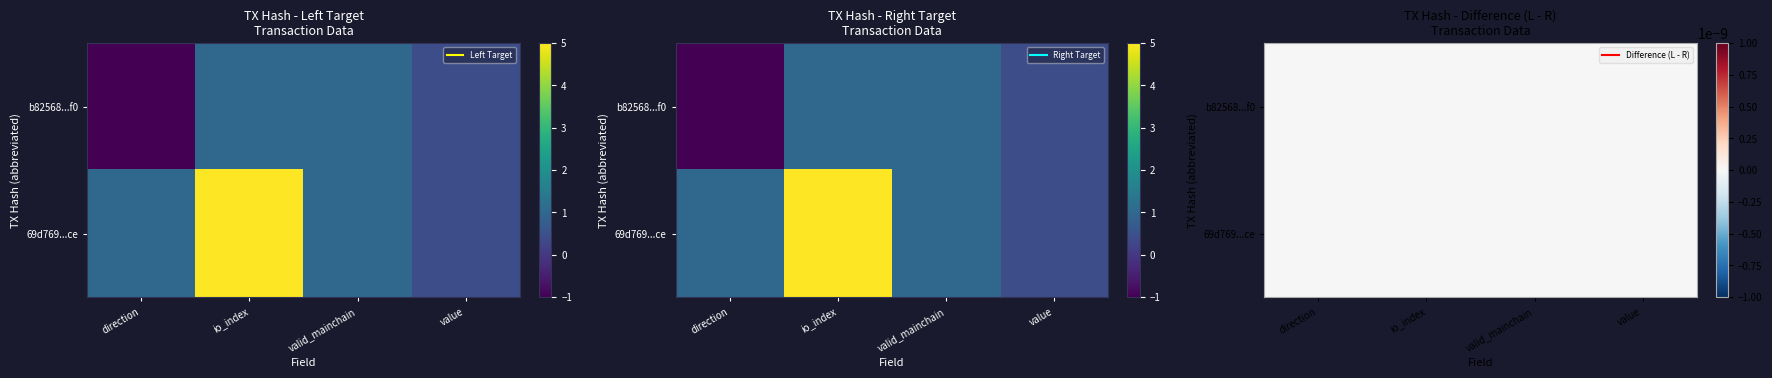

Reading right to left, list all the values displayed in this chart.

b82568deaa9f2e51b2f082551d10ff9258756f0: 0.4	1.0	1.0	-1.0
69d76989e7657f226746bd0b6fe2dc3022621ce: 0.4	1.0	5.0	1.0